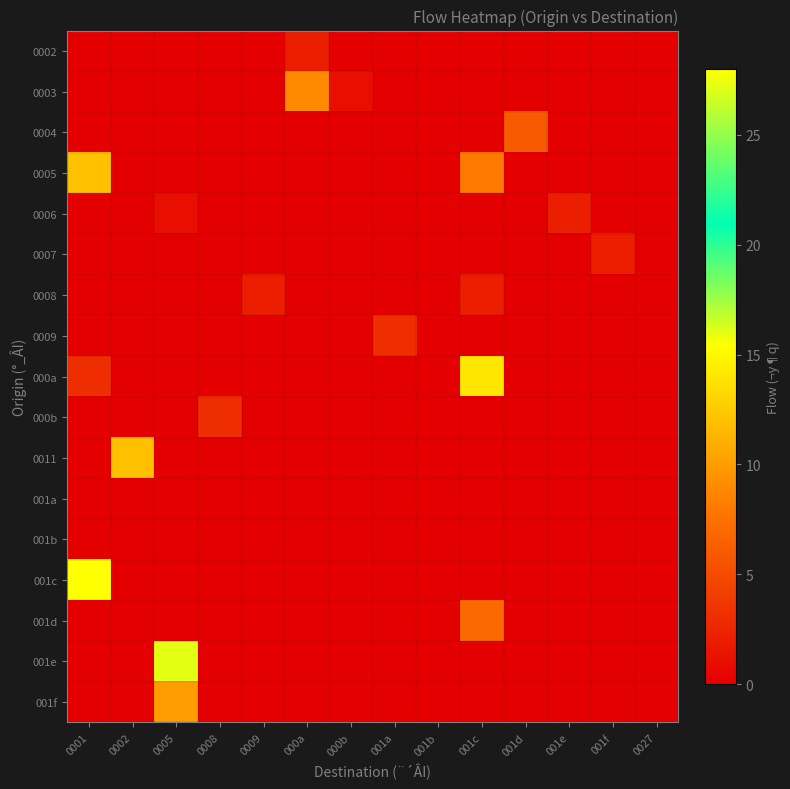

What is the maximum value shown in the chart?

28